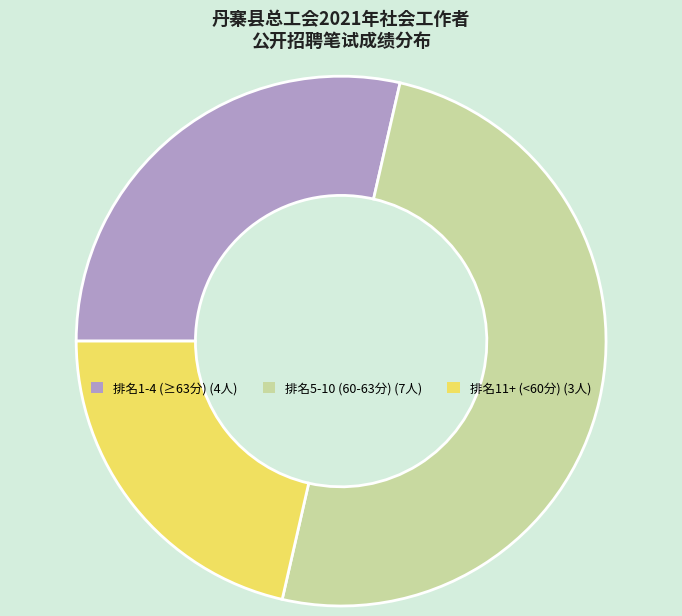

How many segments does this pie chart have?

3